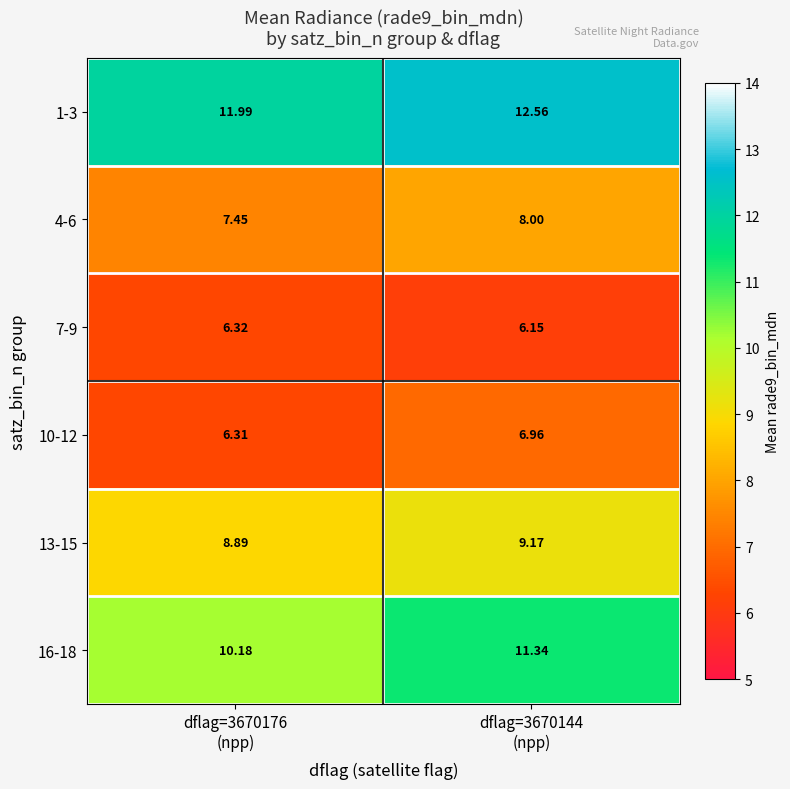

How many series are shown in this chart?

6